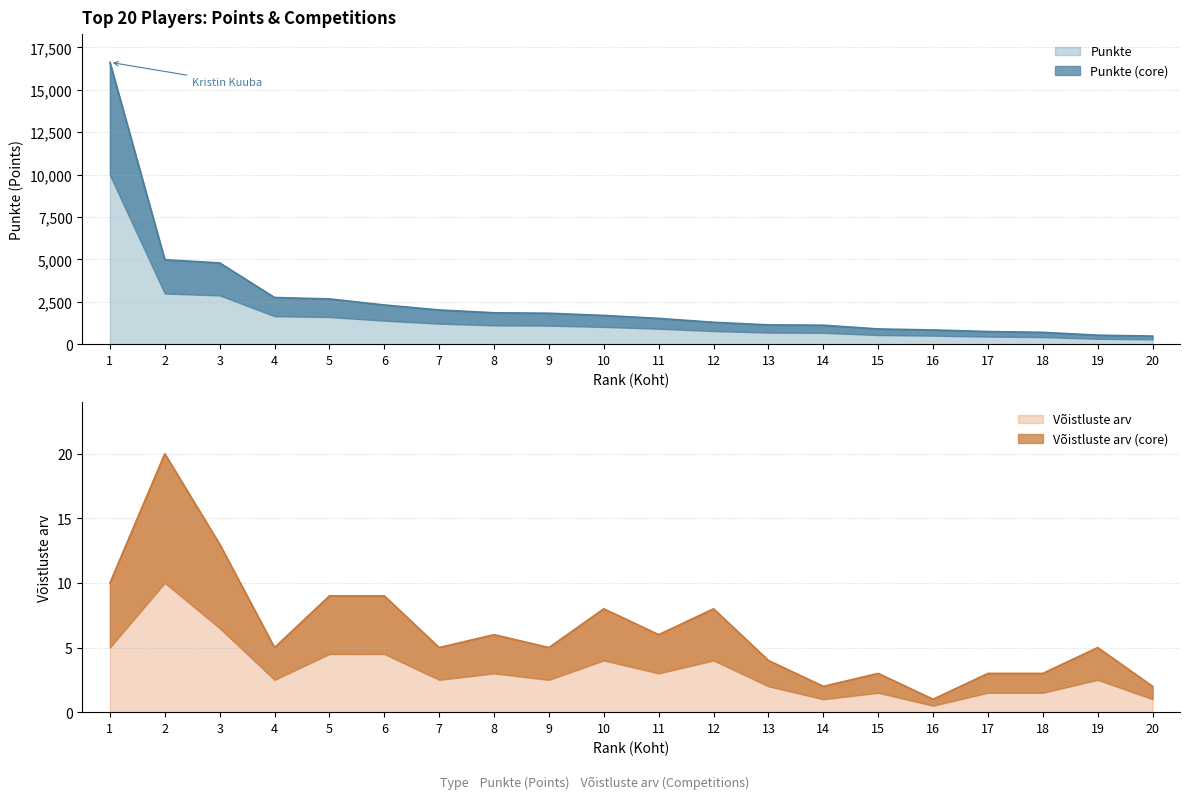

What is the difference between the Võistluste arv values at 13 and 7?

1